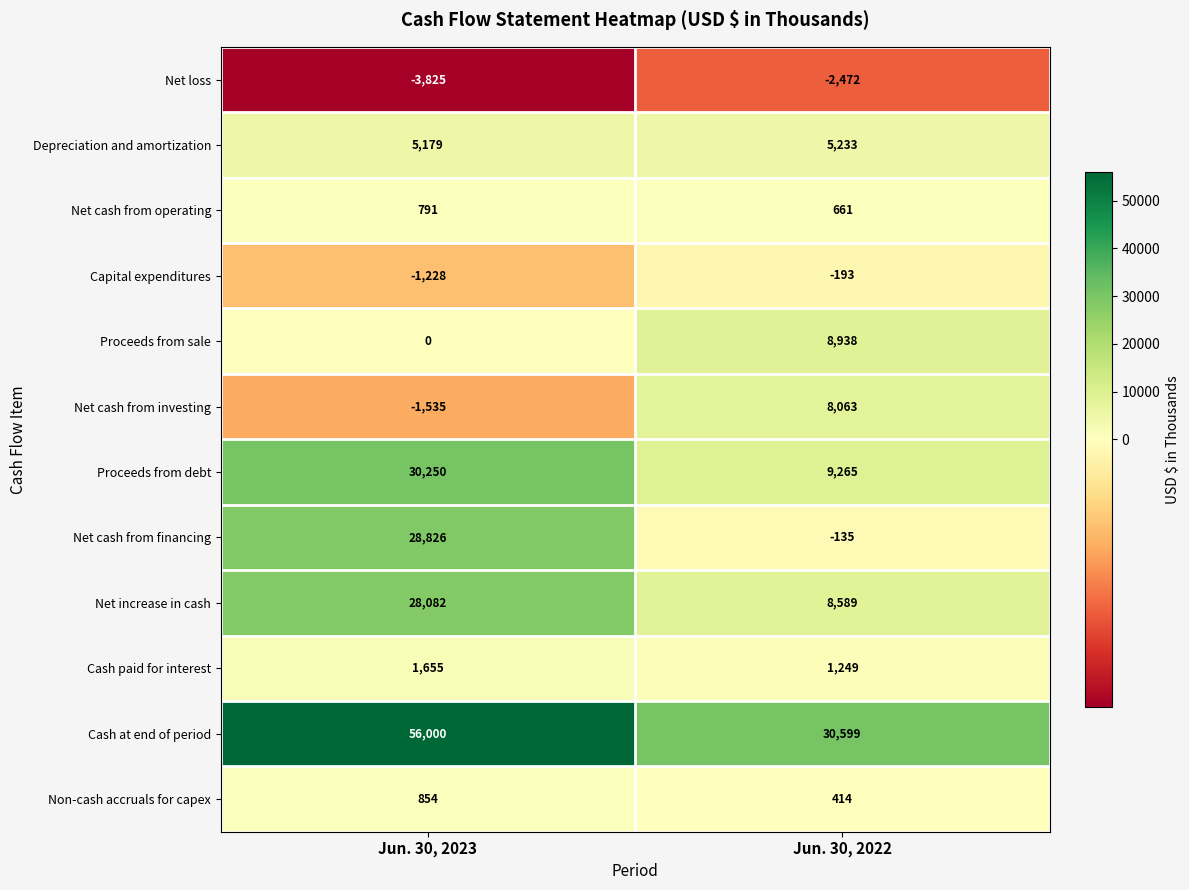

True or false: Capital expenditures has a value of -193 at Jun. 30, 2022.

True